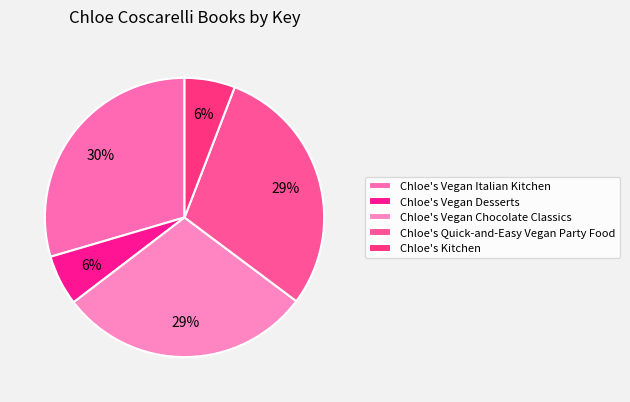

Does Chloe's Vegan Italian Kitchen account for over 50% of the chart?

No